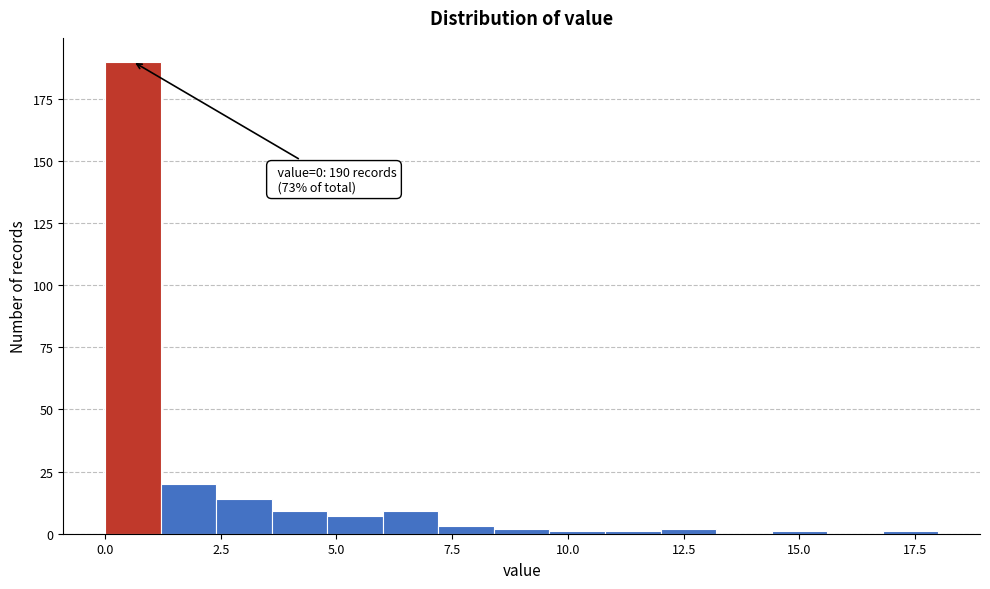

Read against the x-axis, roughly where is the centre of the tallest bar?

0.5